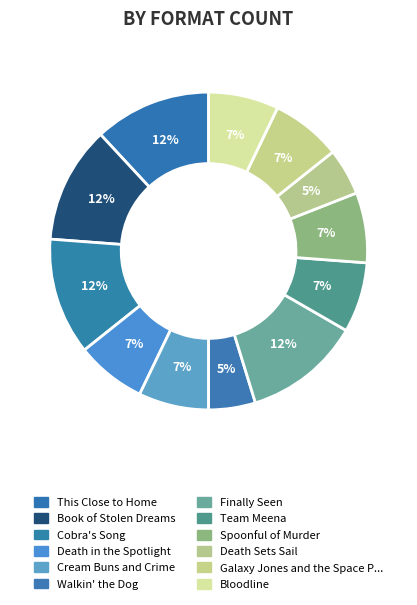

Count the number of slices in the pie.

12